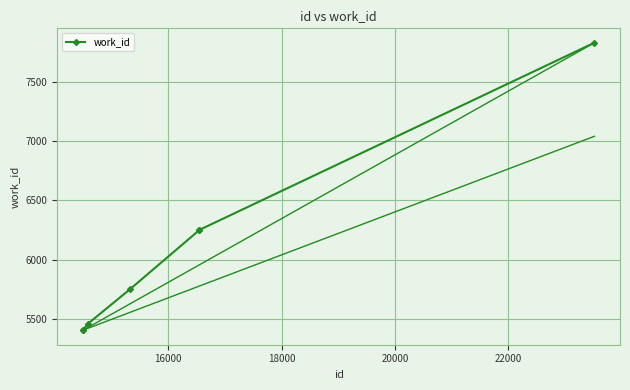

What is the greatest value displayed?

7831